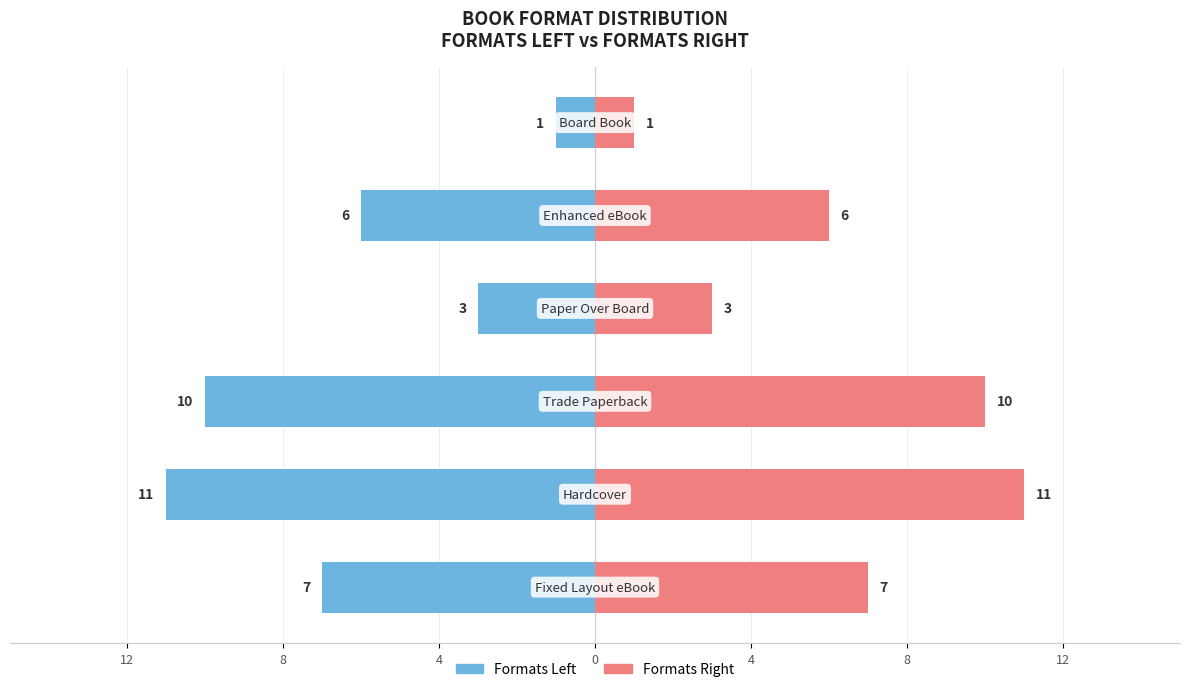

Which series changed the most between 8 and 4?

Formats Left